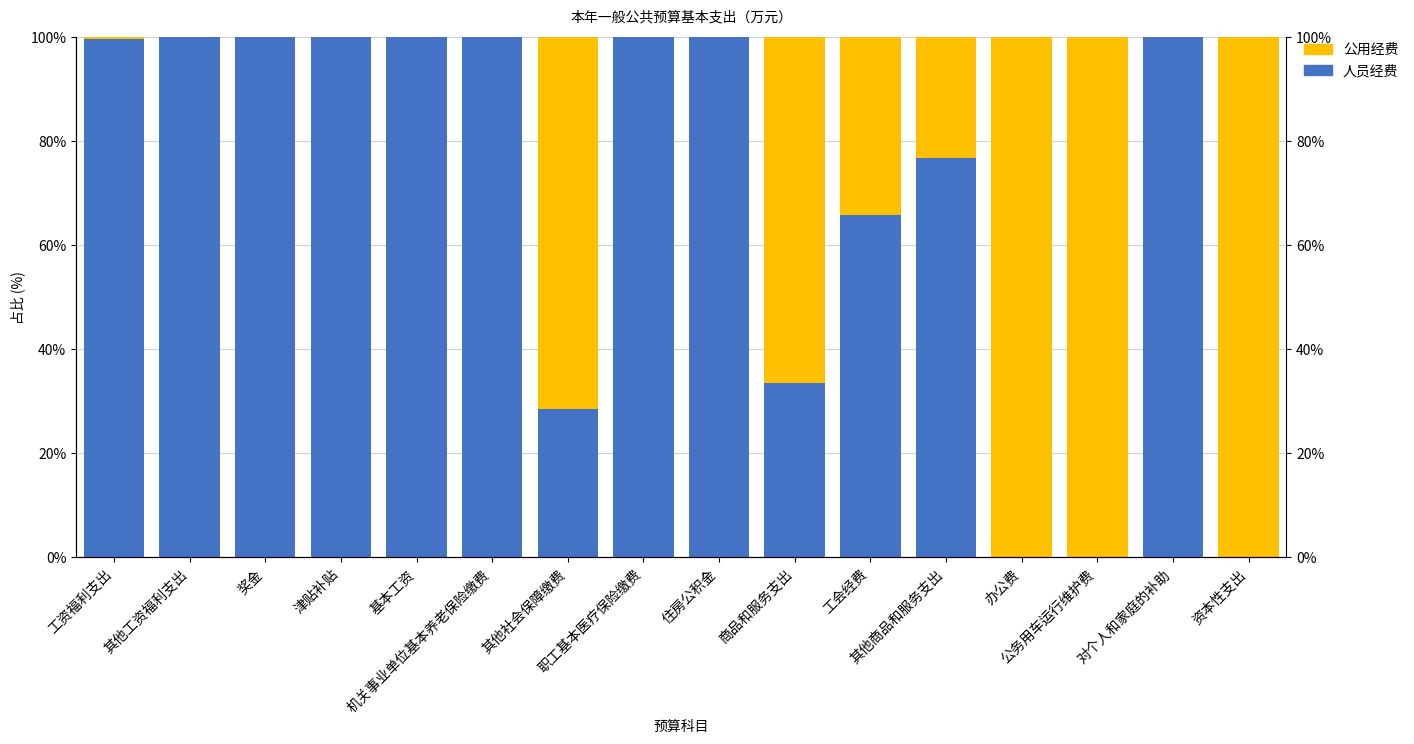

Reading left to right, extract all data points from this chart.

人员经费: 99.6	100.0	100.0	100.0	100.0	100.0	28.6	100.0	100.0	33.5	65.8	76.9	0.0	0.0	100.0	0.0
公用经费: 0.4	0.0	0.0	0.0	0.0	0.0	71.4	0.0	0.0	66.5	34.2	23.1	100.0	100.0	0.0	100.0